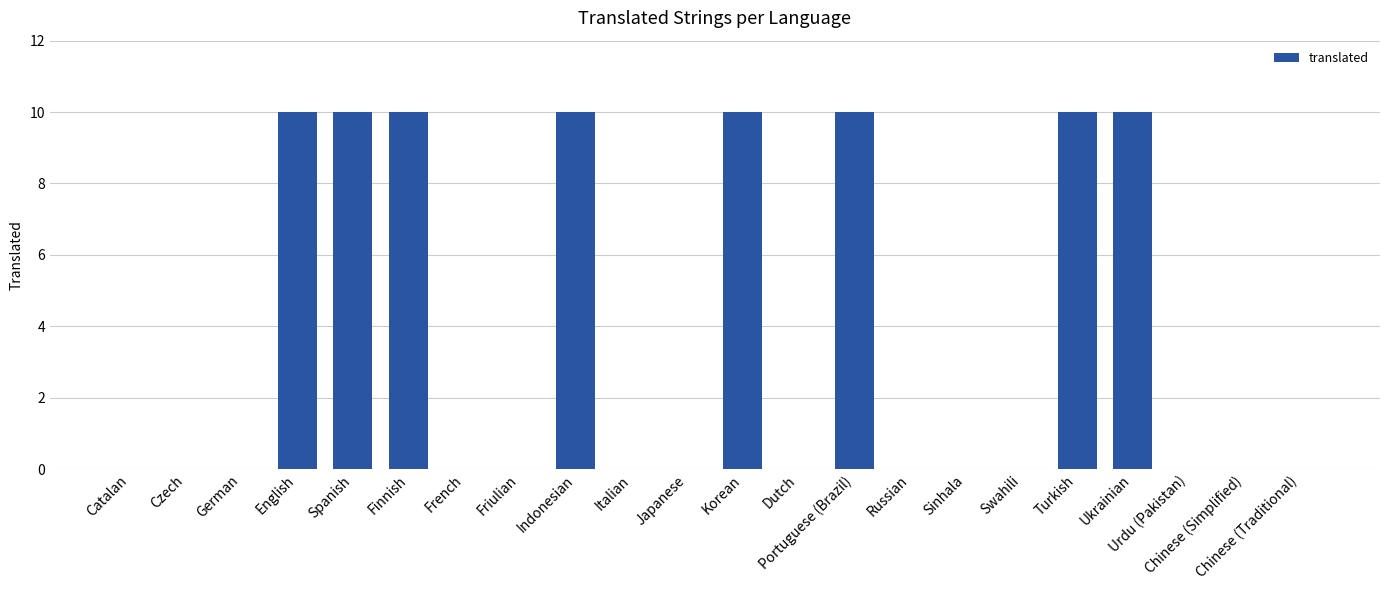

Reading left to right, what are all the values shown in this chart?

0	0	0	10	10	10	0	0	10	0	0	10	0	10	0	0	0	10	10	0	0	0